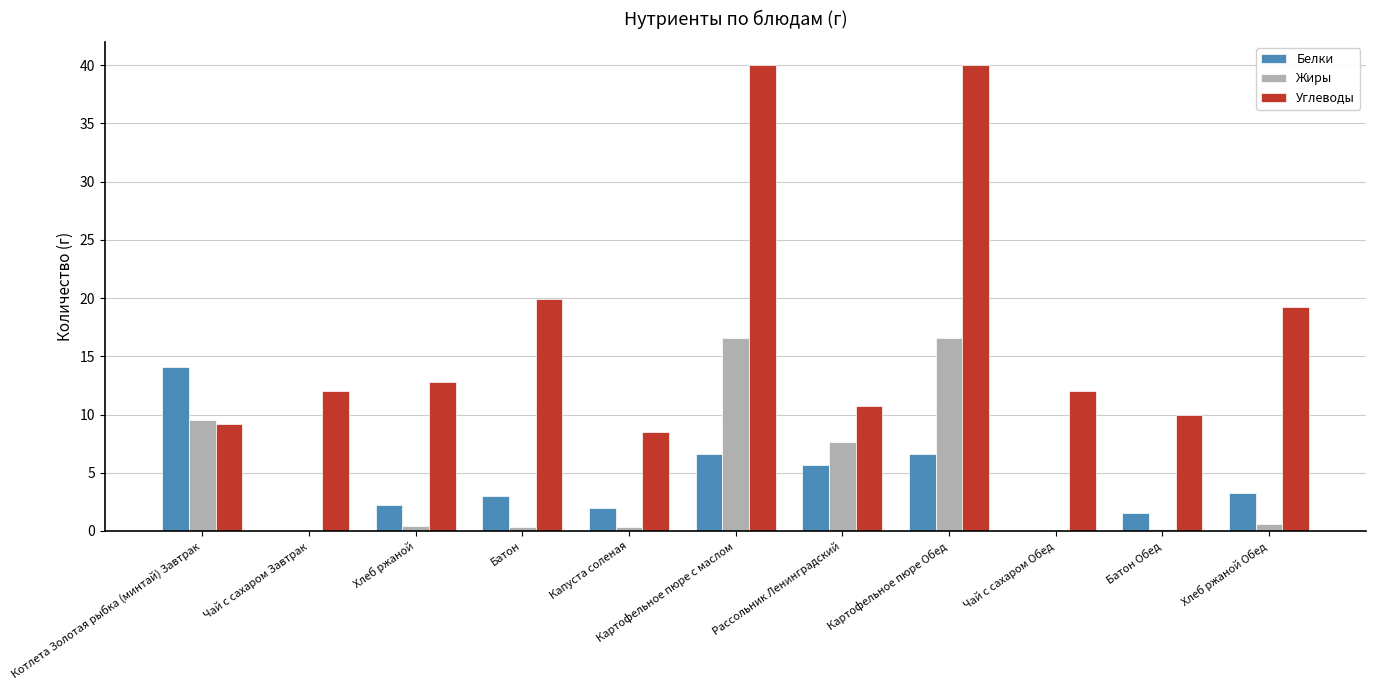

How many values in the Белки series exceed 3?

6